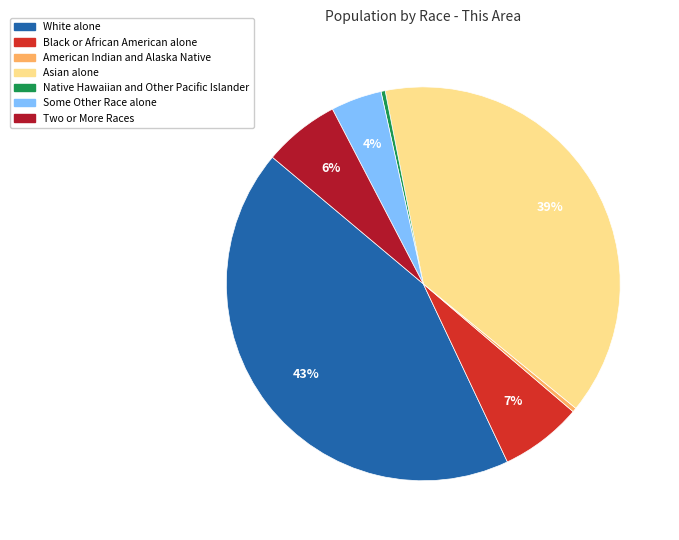

Is White alone the majority of the pie?

No